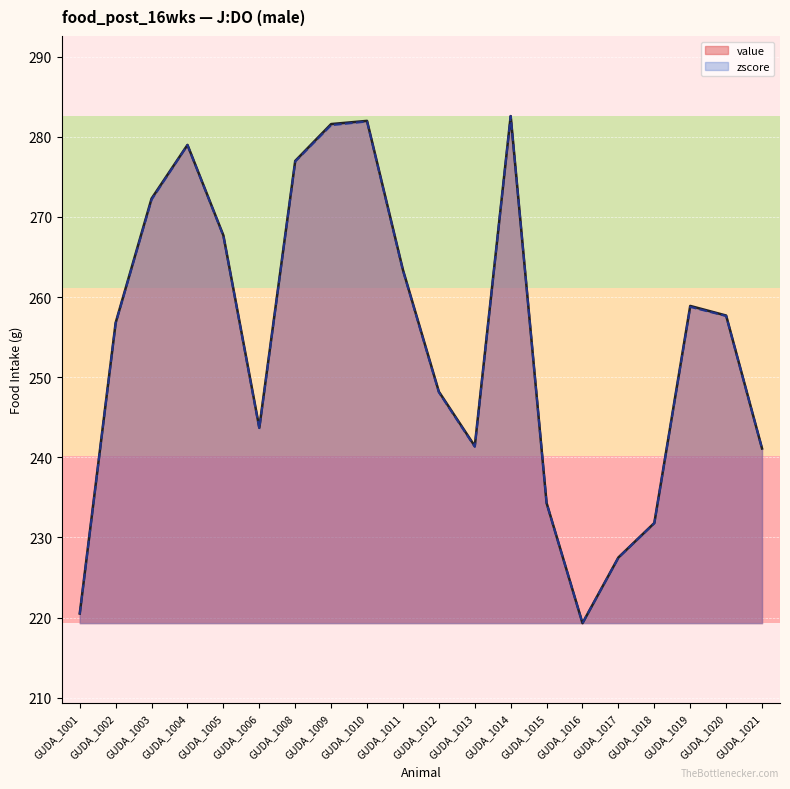

What is the difference between the value values at GUDA_1019 and GUDA_1002?

2.1